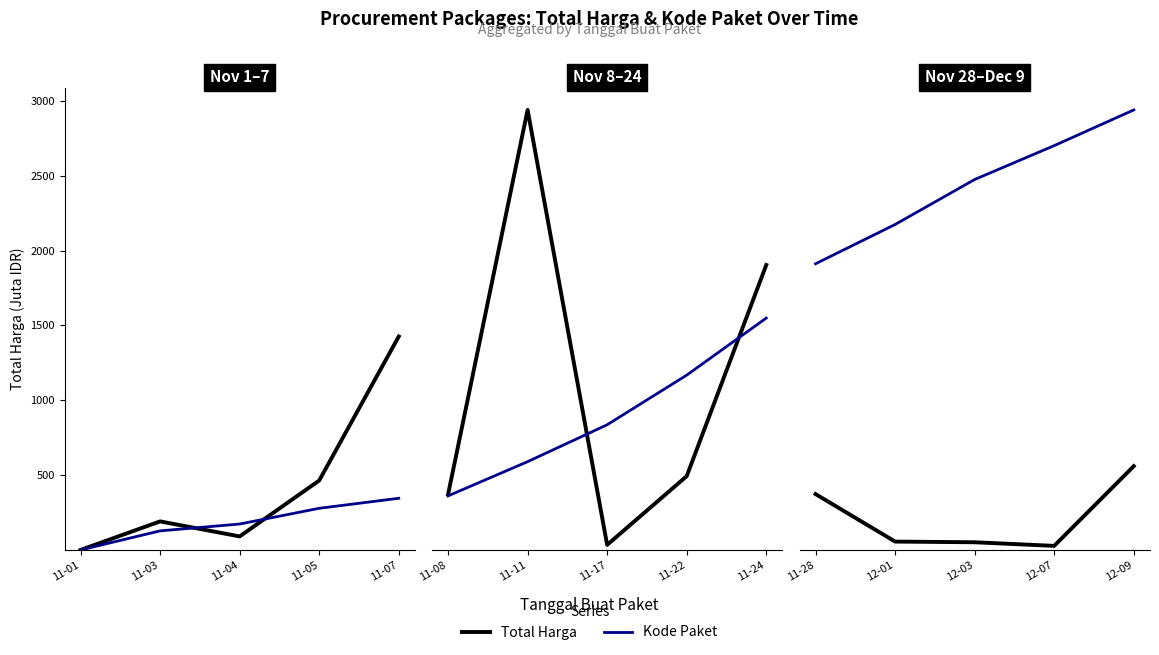

How many lines are shown in the chart?

2